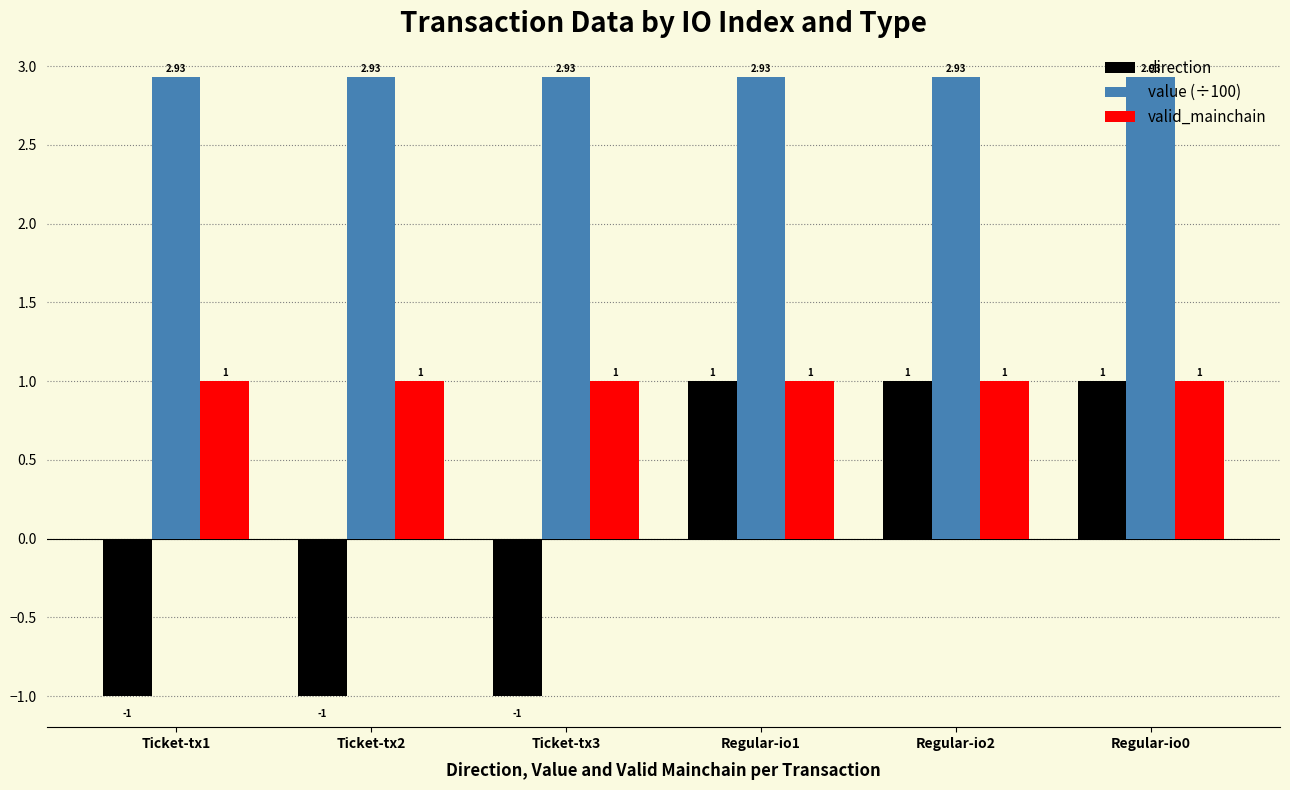

List the series in order of their overall mean, lowest first.

direction, valid_mainchain, value (÷100)